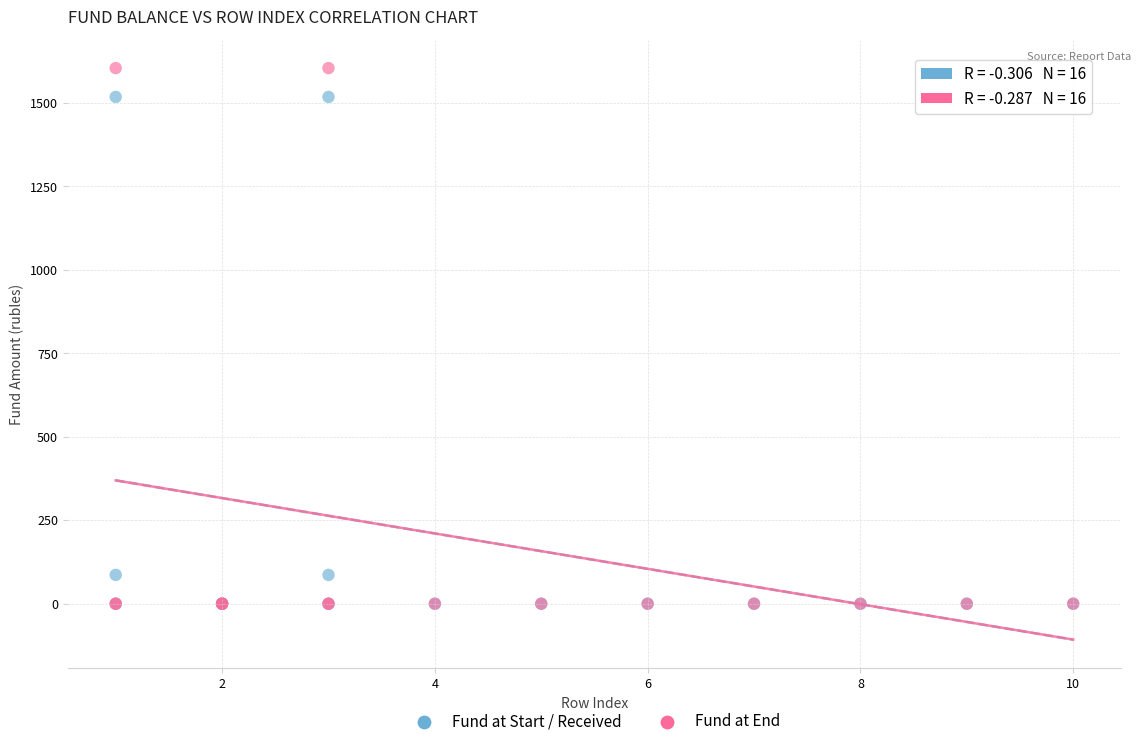

What are all the series names shown in the legend?

Fund at Start / Received, Fund at End